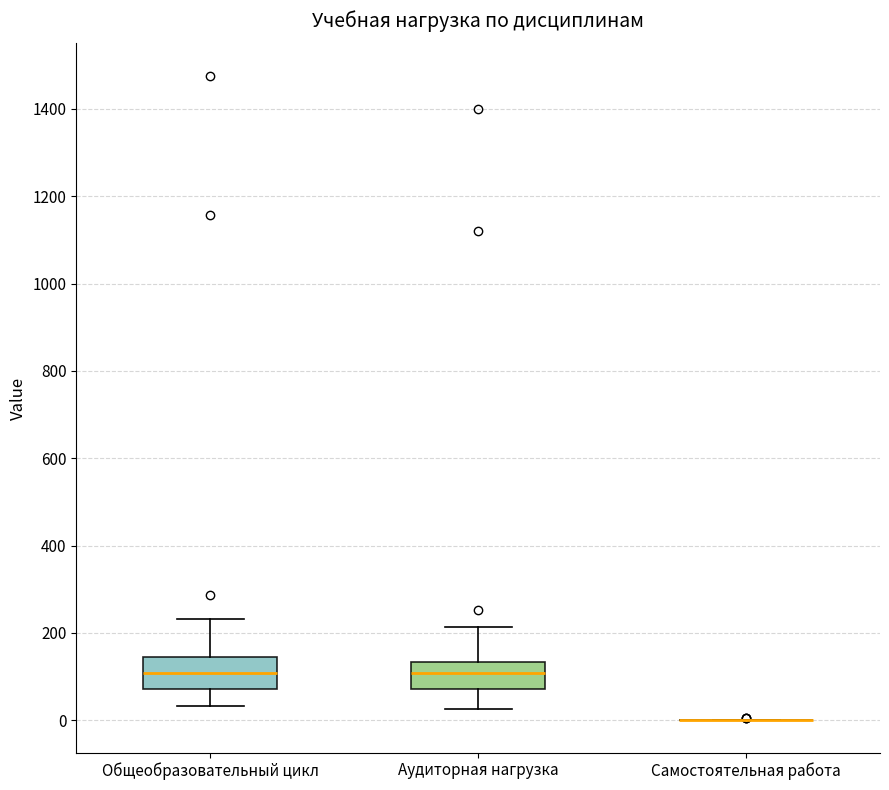

Where does the lower whisker of the box for Общеобразовательный цикл end on the y-axis? The values are not printed on the chart, so give them approximately, as read against the axis.

40